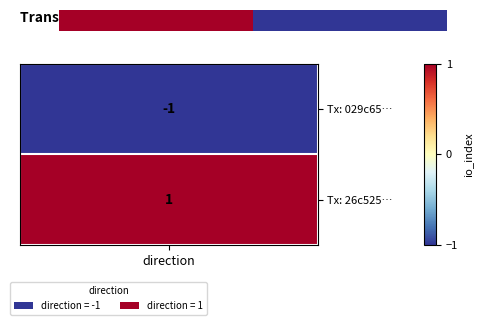

Between direction and 1, which is larger?

direction